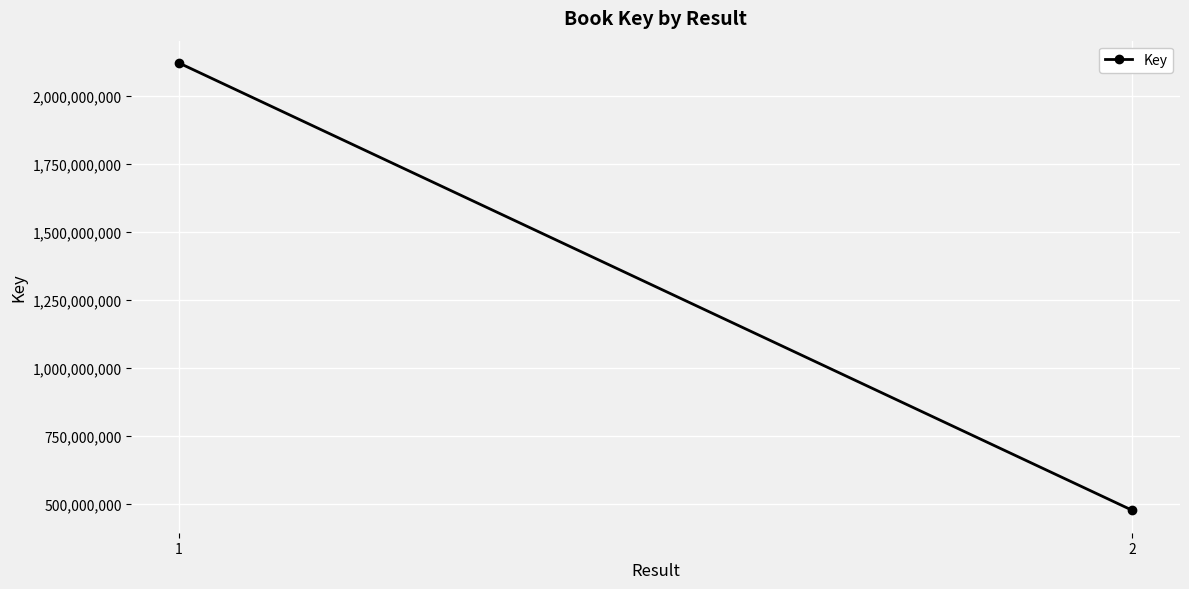

Is this an area chart (filled region under the line)?

No